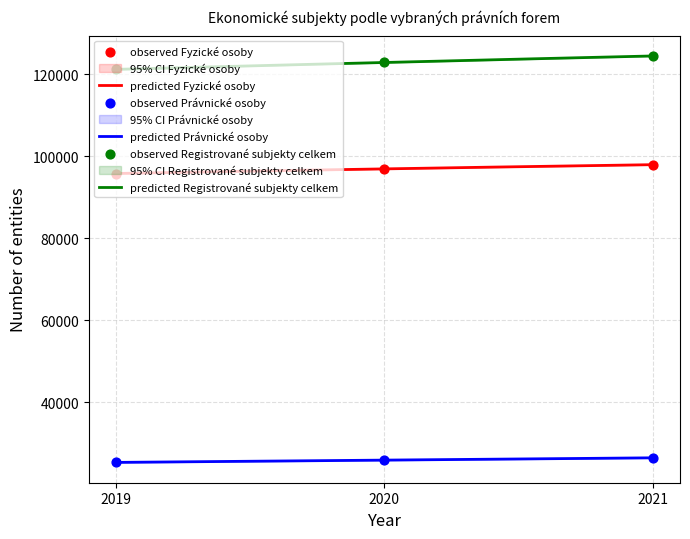

Is the value of Fyzické osoby at 2020 greater than the value of Právnické osoby at 2019?

Yes